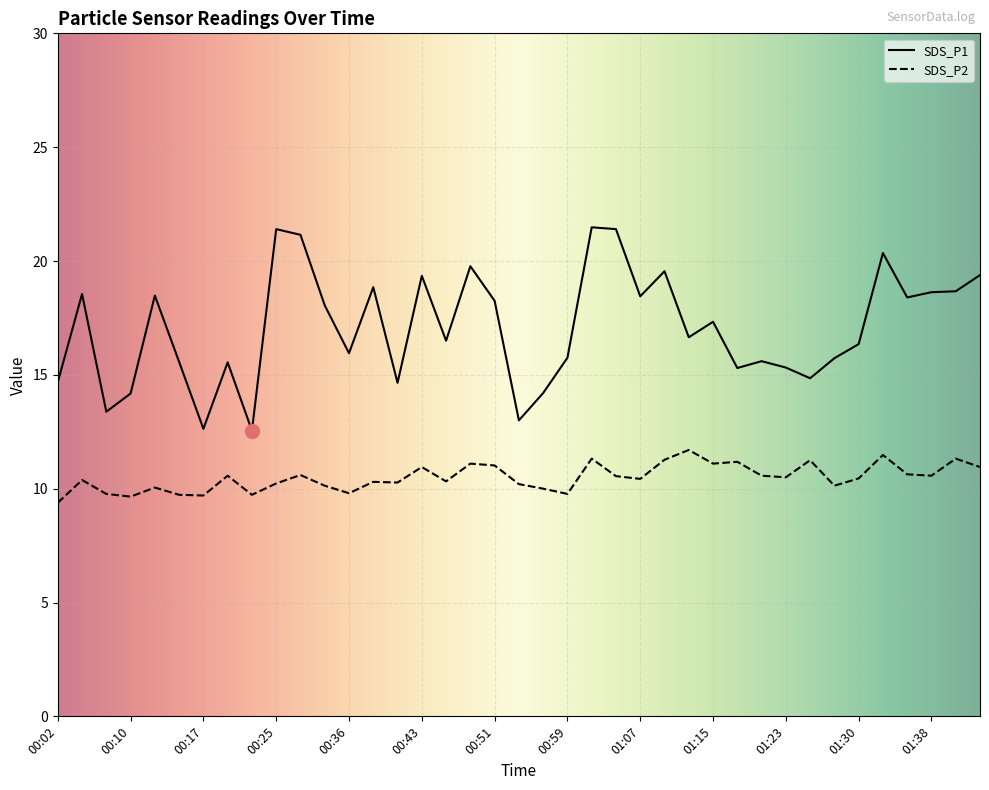

What is the maximum value for SDS_P2?

11.7